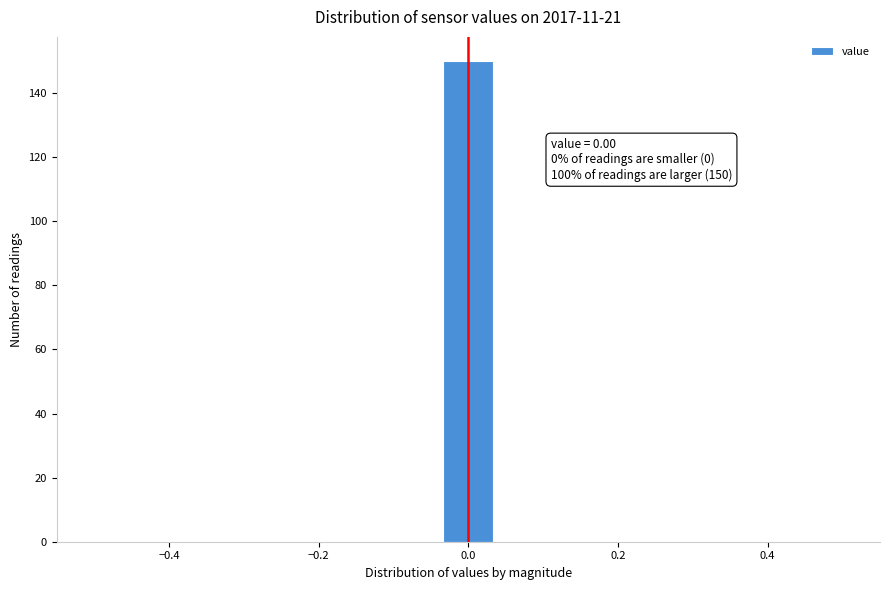

Around what value on the x-axis is the tallest bar? Give the approximate position of its centre, as read against the axis.

0.00